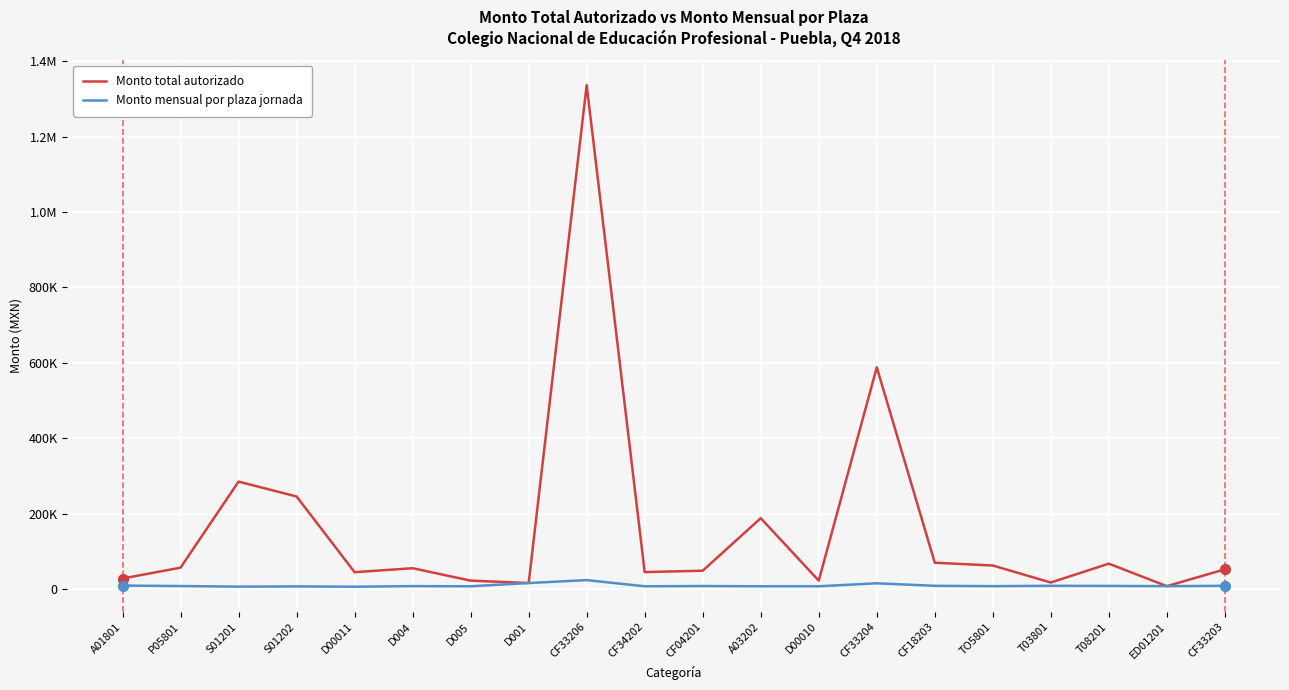

Is this an area chart (filled region under the line)?

No